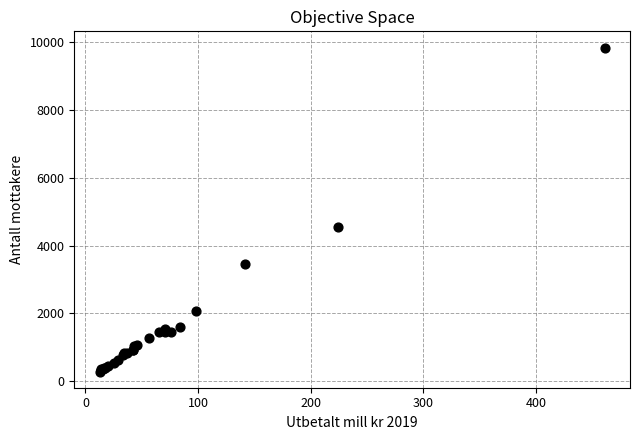

What Y value in the scatter plot is closest to 5063?

4541